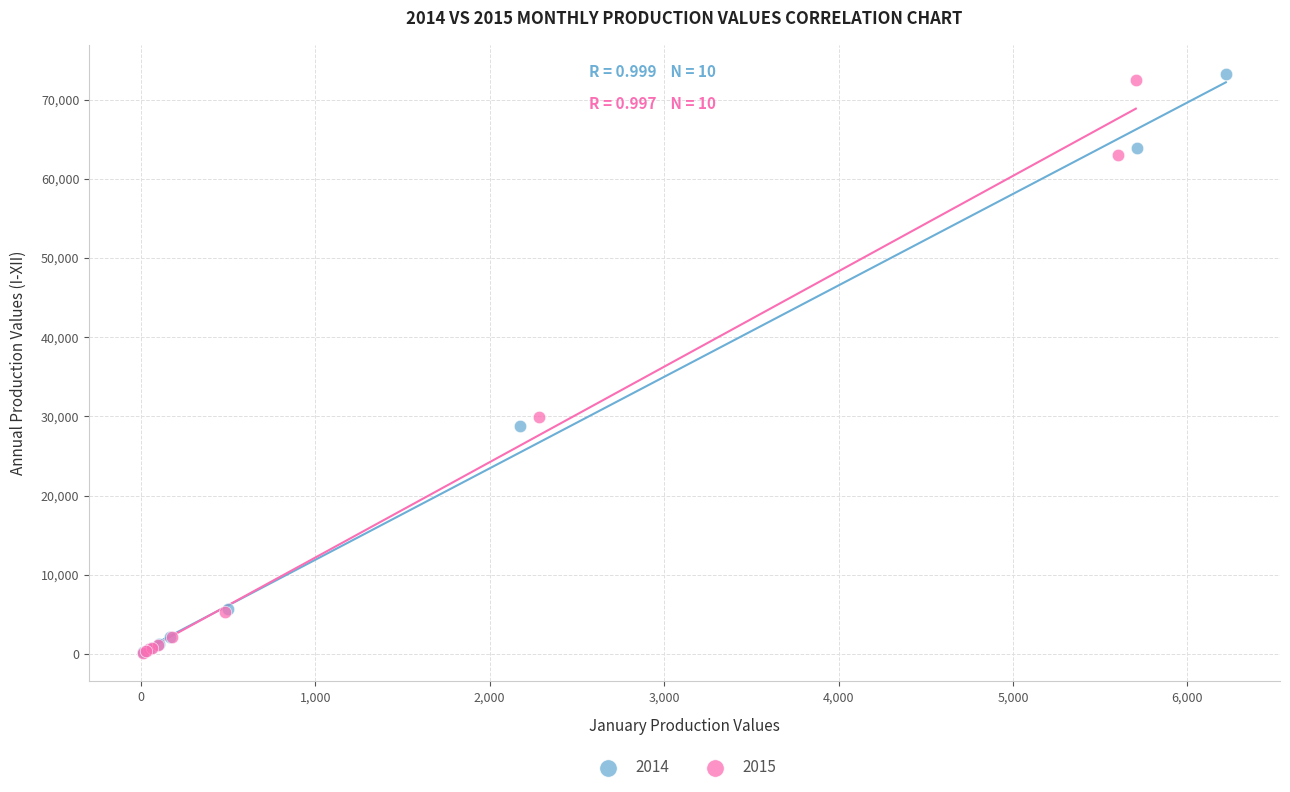

Which series has the largest Y range (max minus min)?

2014